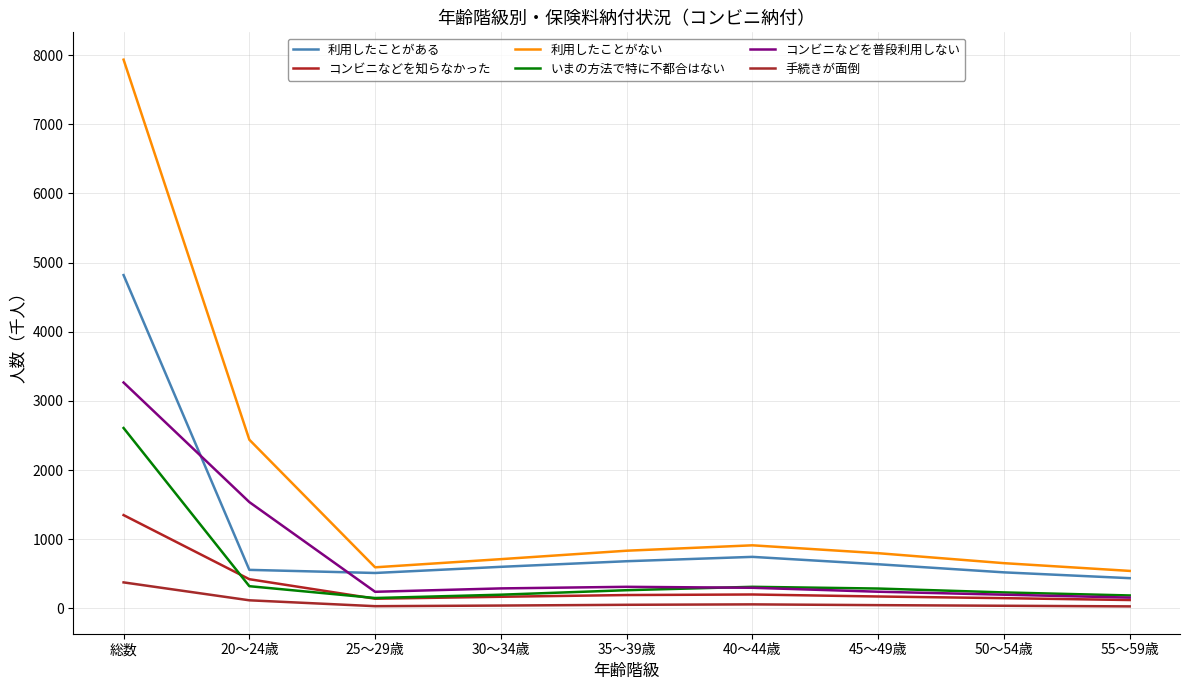

What are all the series names shown in the legend?

利用したことがある, コンビニなどを知らなかった, 利用したことがない, いまの方法で特に不都合はない, コンビニなどを普段利用しない, 手続きが面倒